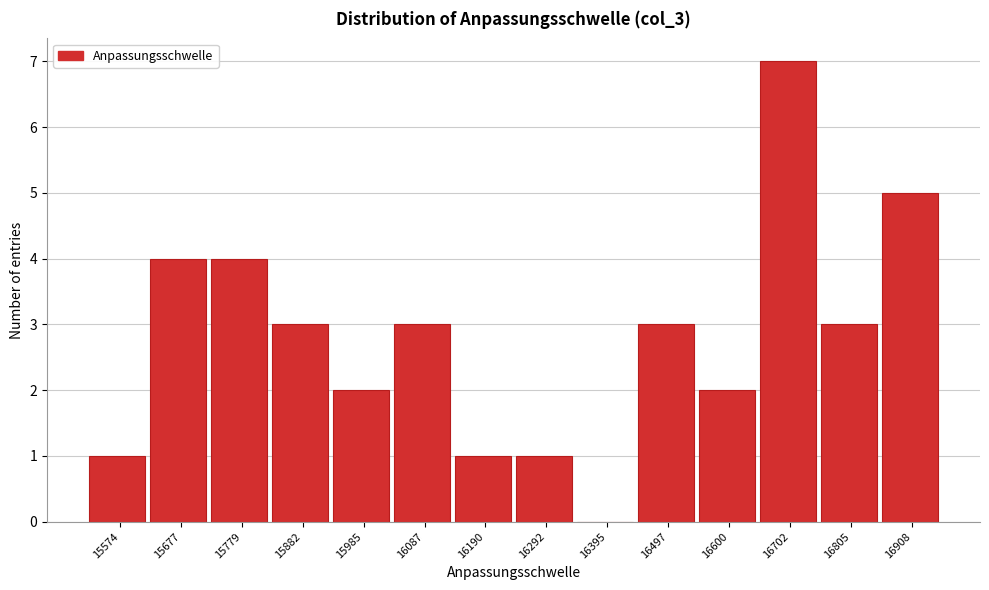

Reading left to right, what are all the values shown in this chart?

15574=1	15677=4	15779=4	15882=3	15985=2	16087=3	16190=1	16292=1	16395=0	16497=3	16600=2	16702=7	16805=3	16908=5